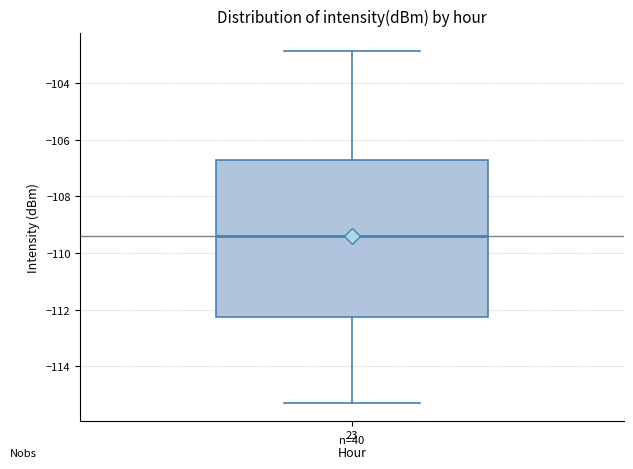

Where does the lower whisker of the box at x = 23 end on the y-axis? The values are not printed on the chart, so give them approximately, as read against the axis.

-115.4